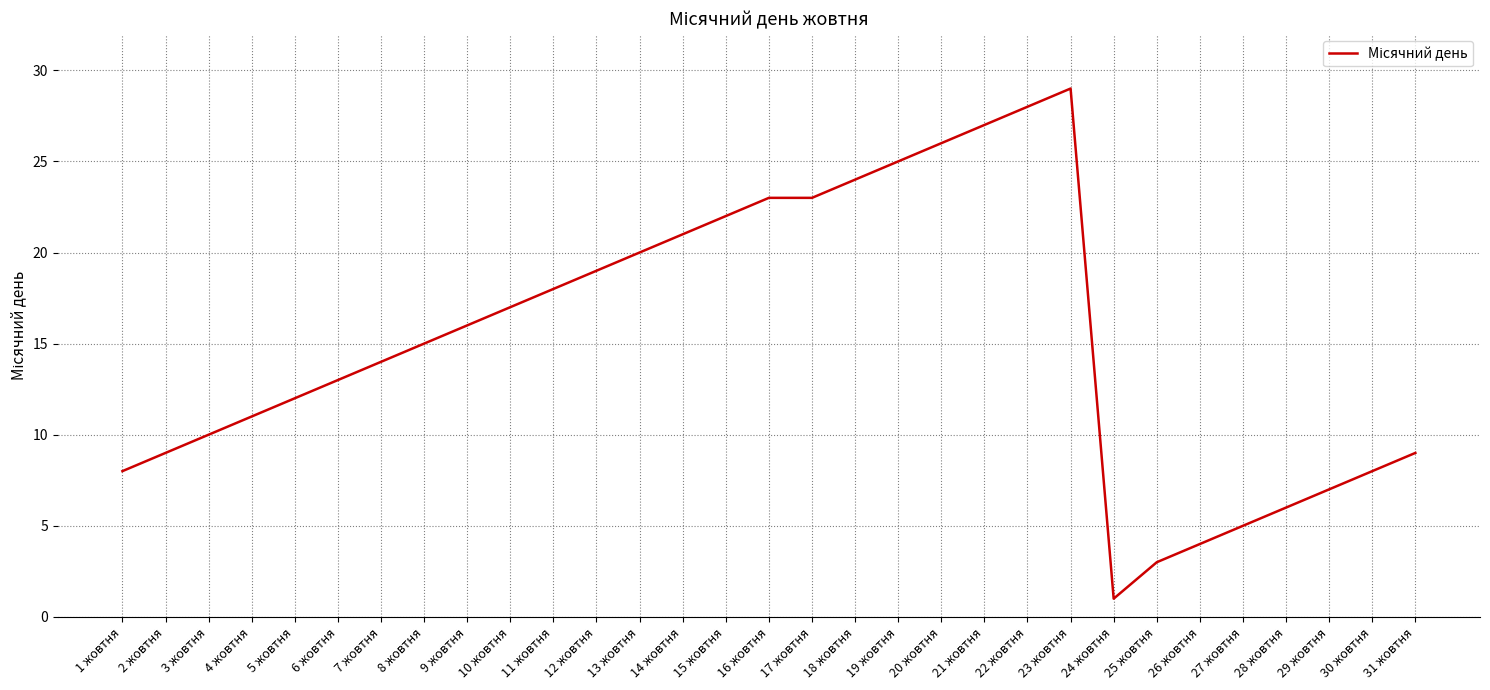

What is the greatest value displayed?

29